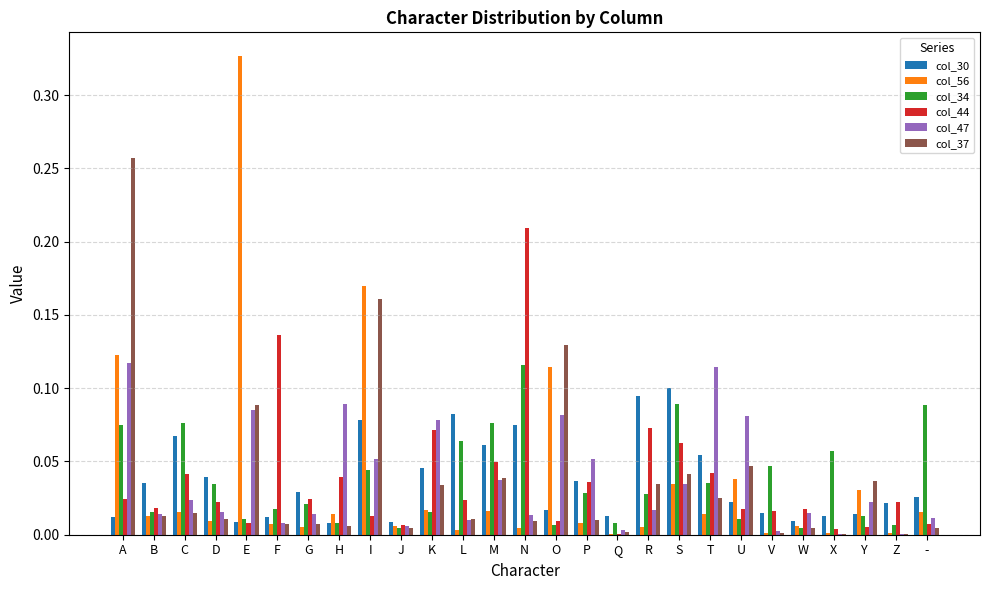

Which category has the highest value in the col_44 series?

N